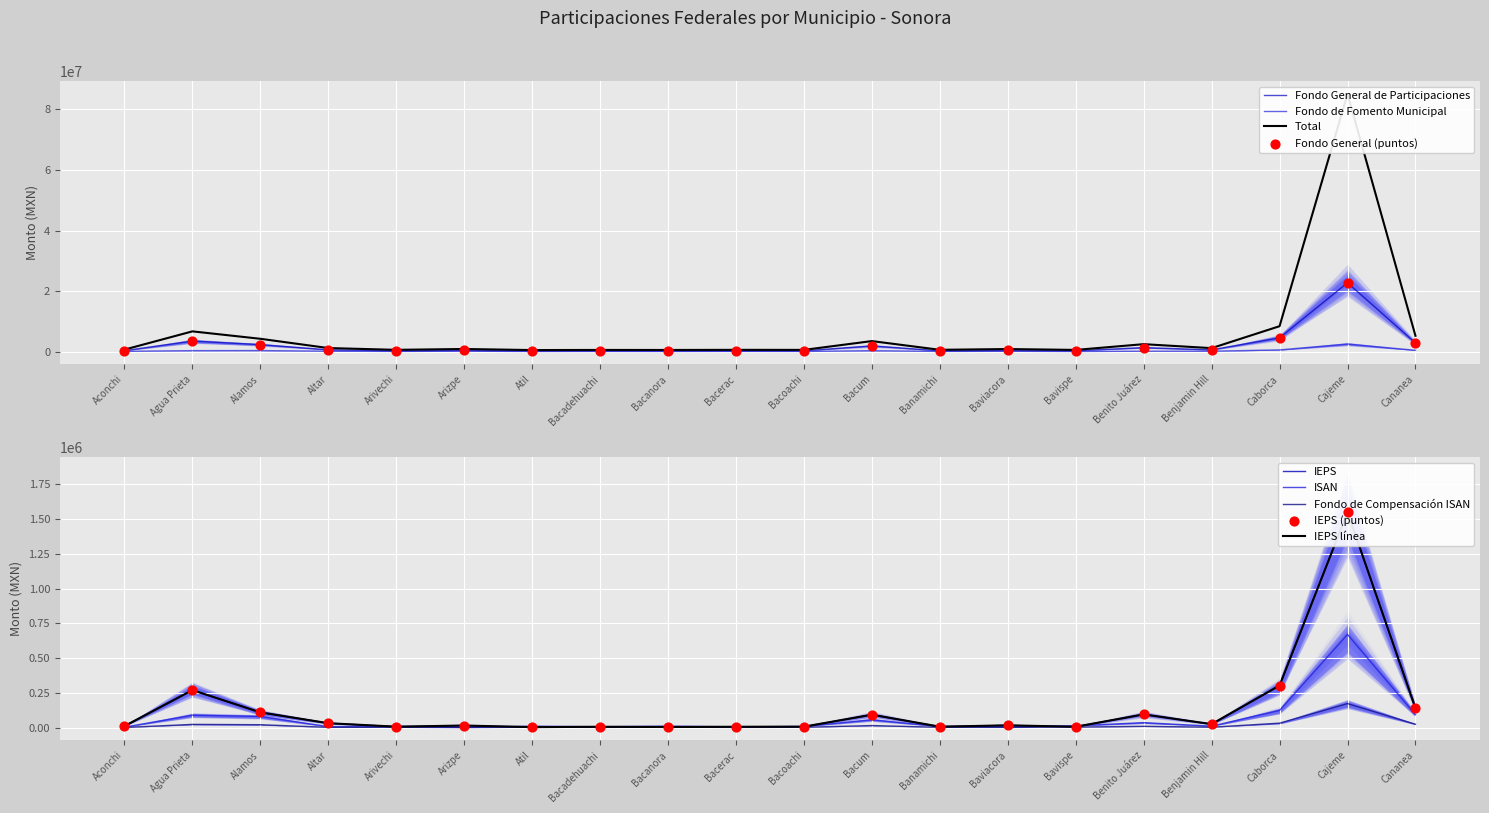

At how many categories does at least one series exceed 23645113?

1